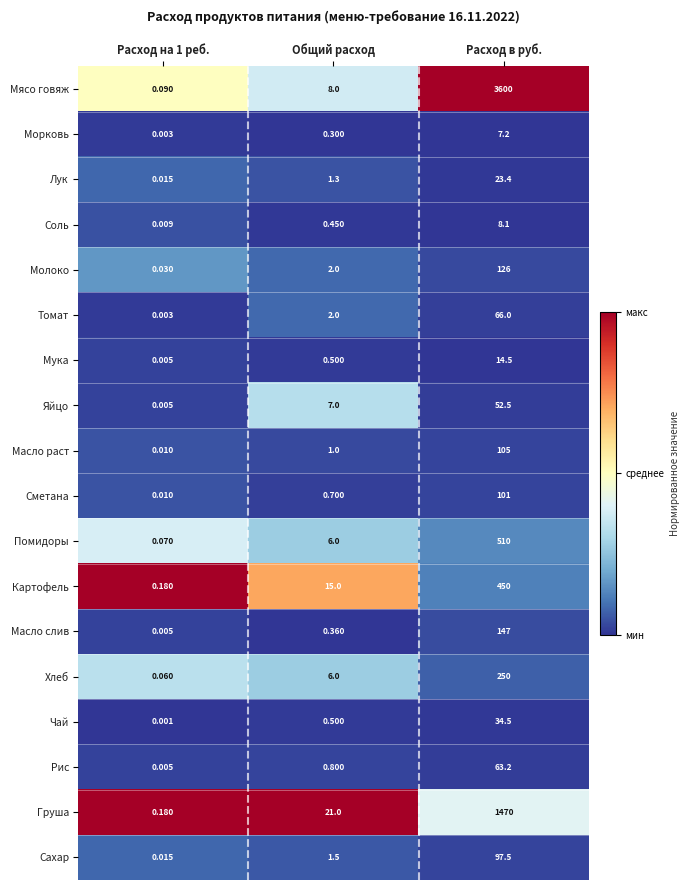

Between Расход на 1 реб. and Расход в руб., which series saw the biggest shift?

Мясо говяж